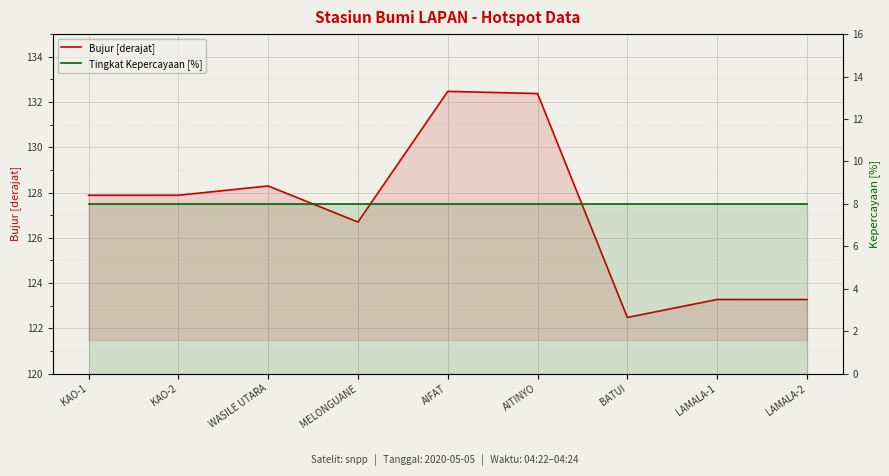

Rank the series at AITINYO from highest to lowest value.

Bujur [derajat], Tingkat Kepercayaan [%]